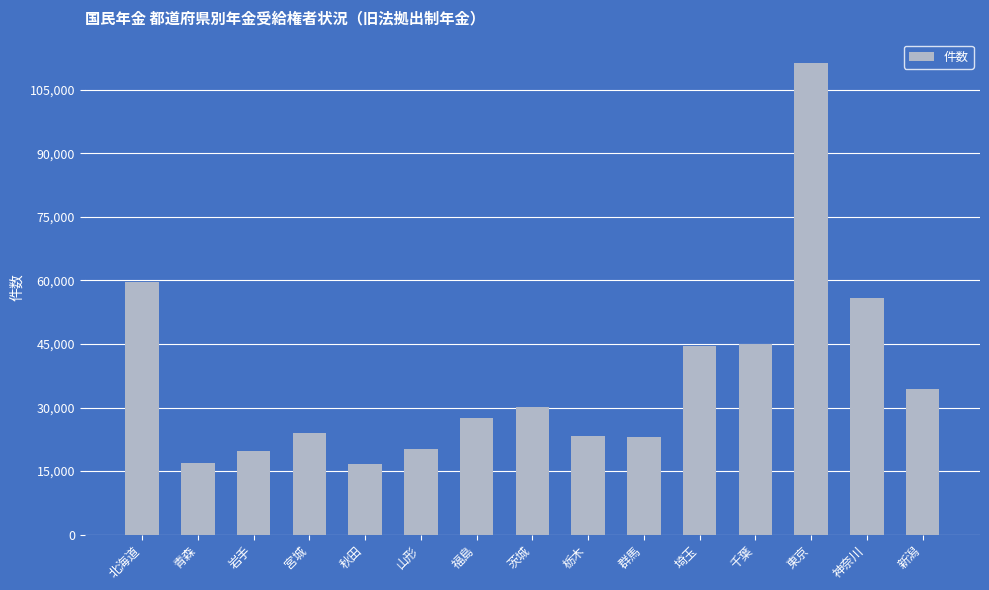

Where is the data nearest to the value 63941?

北海道